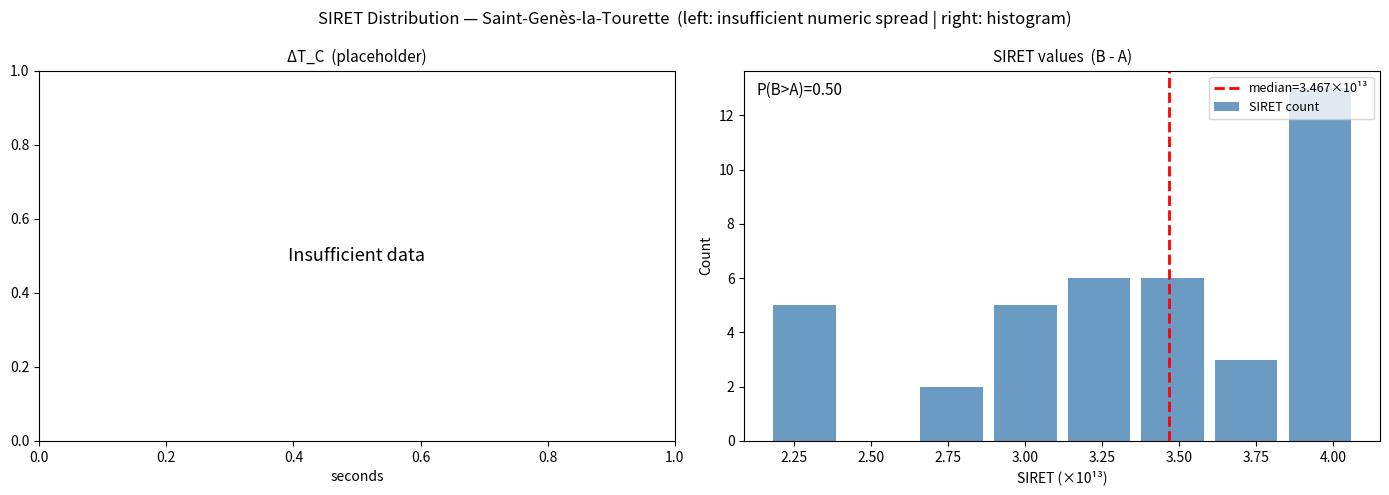

Over which range of the x-axis is the bar tallest?

3.85 to 4.10